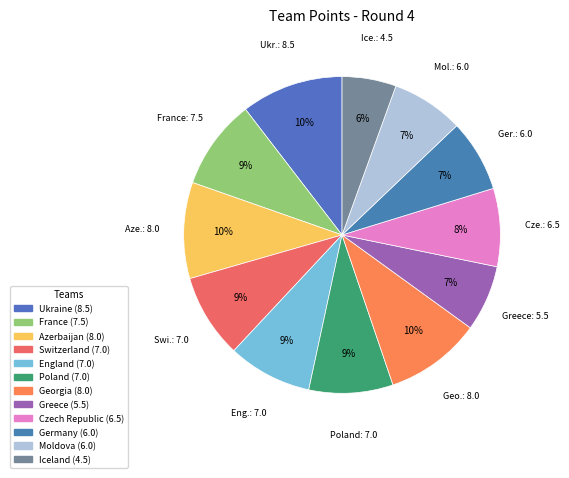

How many slices are in this pie chart?

12